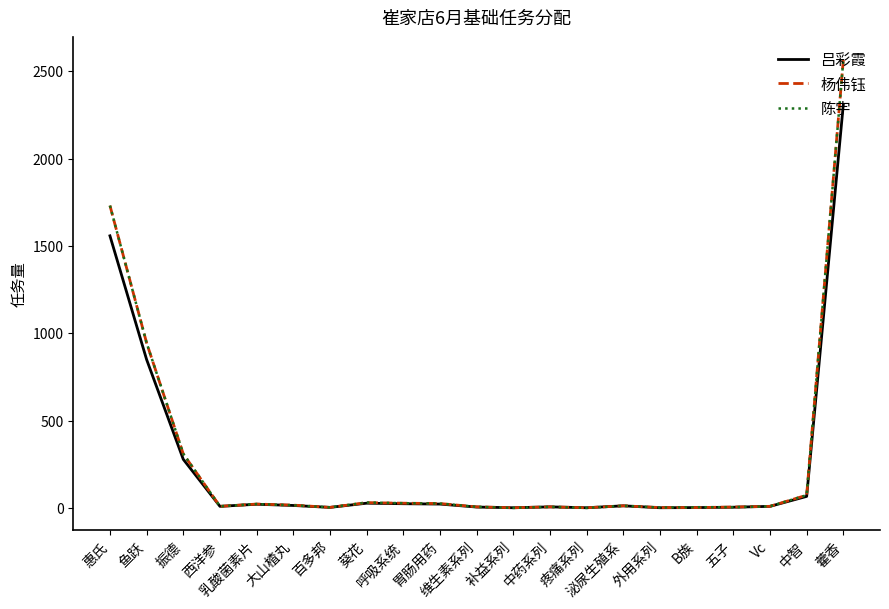

What is the maximum value for 杨伟钰?

2565